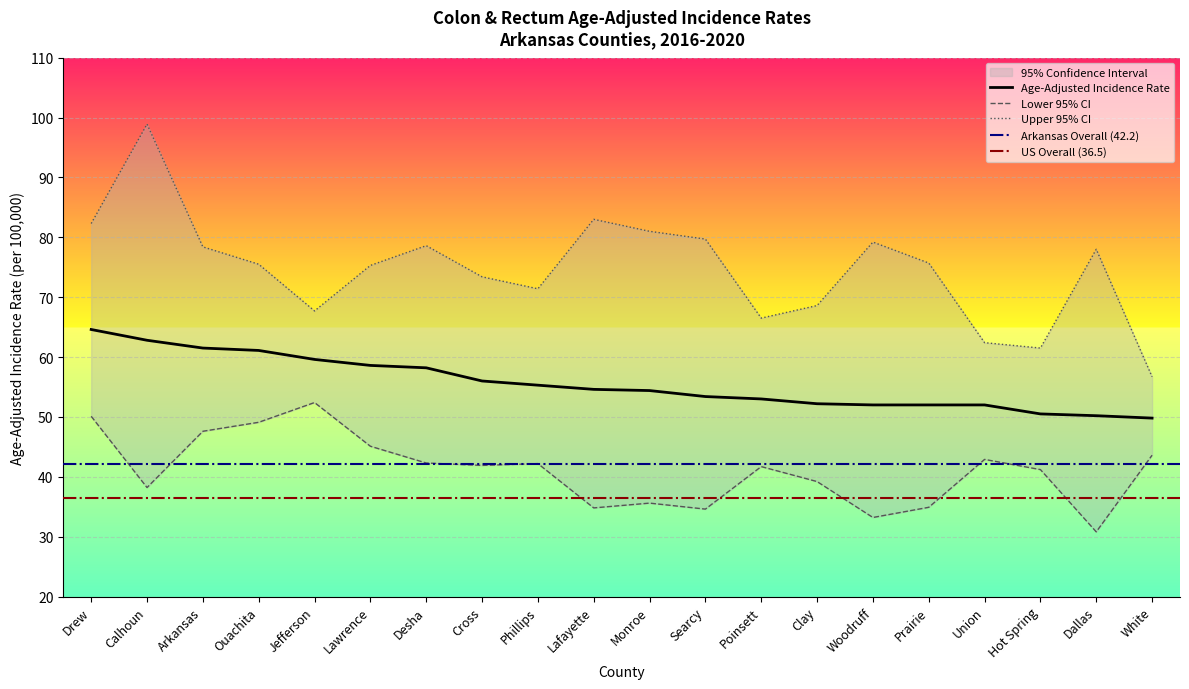

The Lower 95% CI series shows 41.2 at Hot Spring. True or false?

True